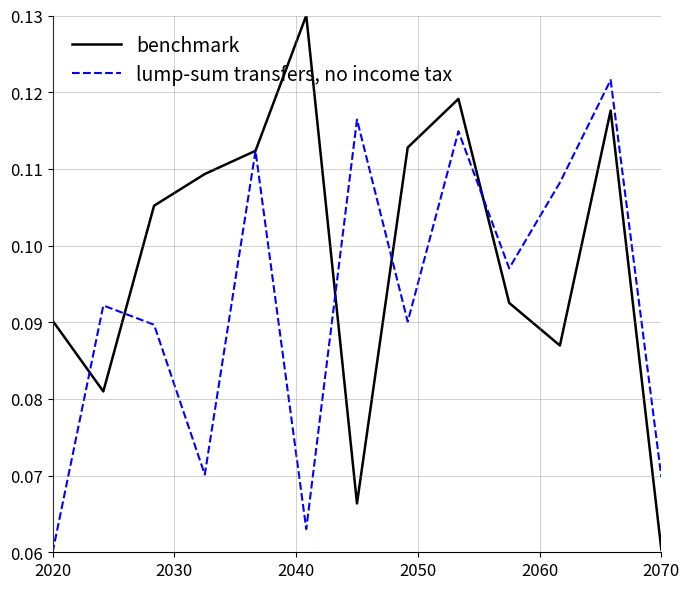

Which series has the largest total across all categories?

benchmark